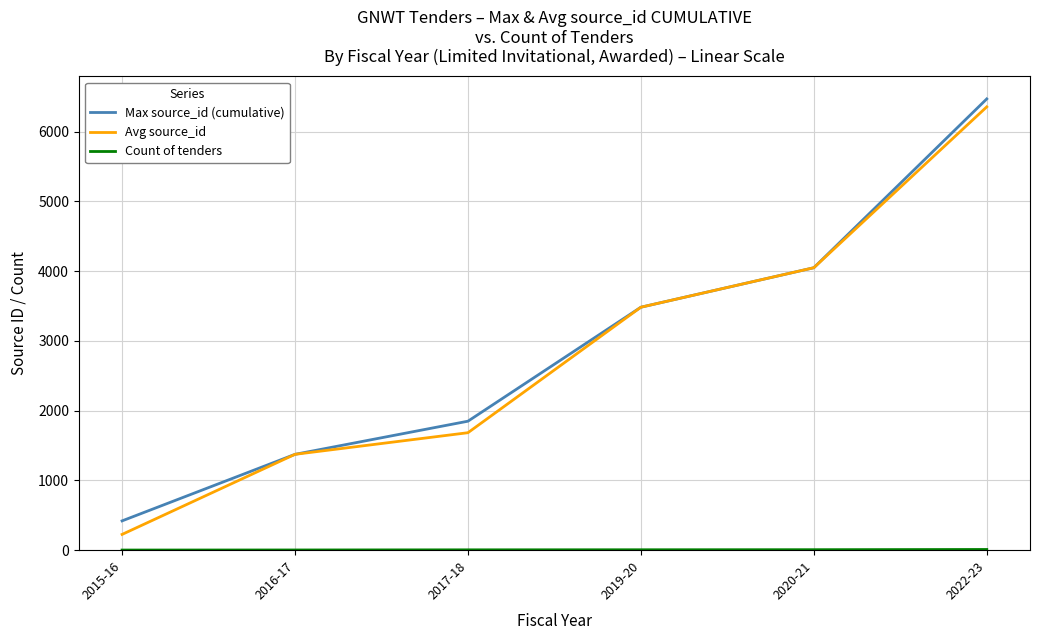

Which series has the largest range (max minus min)?

Avg source_id